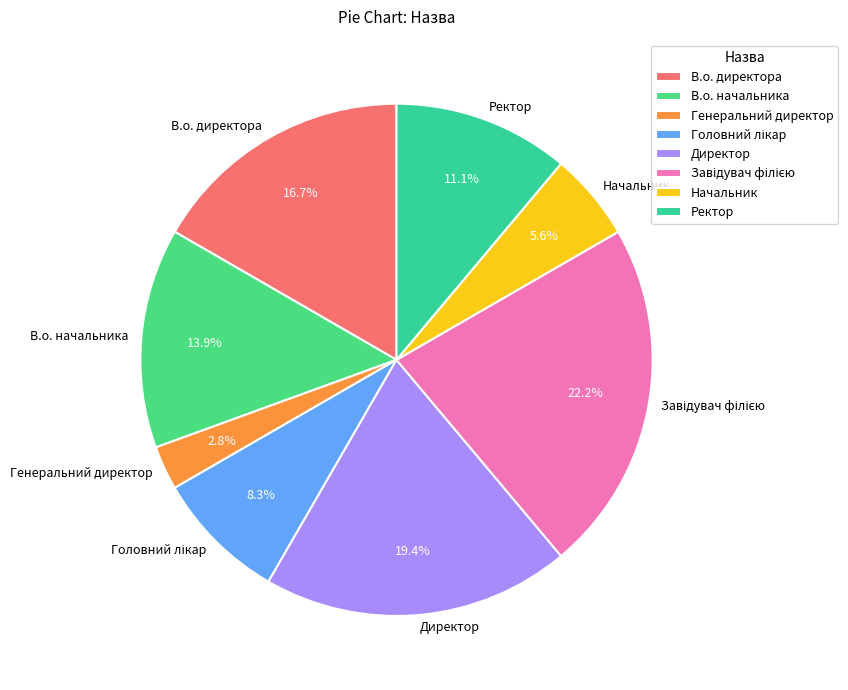

Which has a higher value, В.о. начальника or Начальник?

В.о. начальника